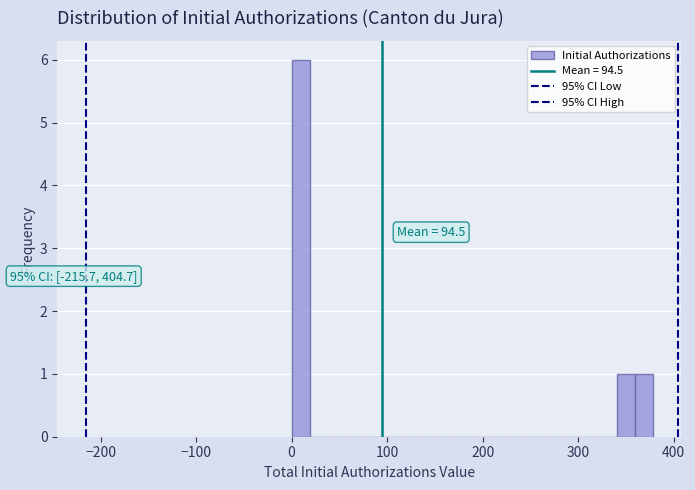

Read against the x-axis, roughly where is the centre of the tallest bar?

10